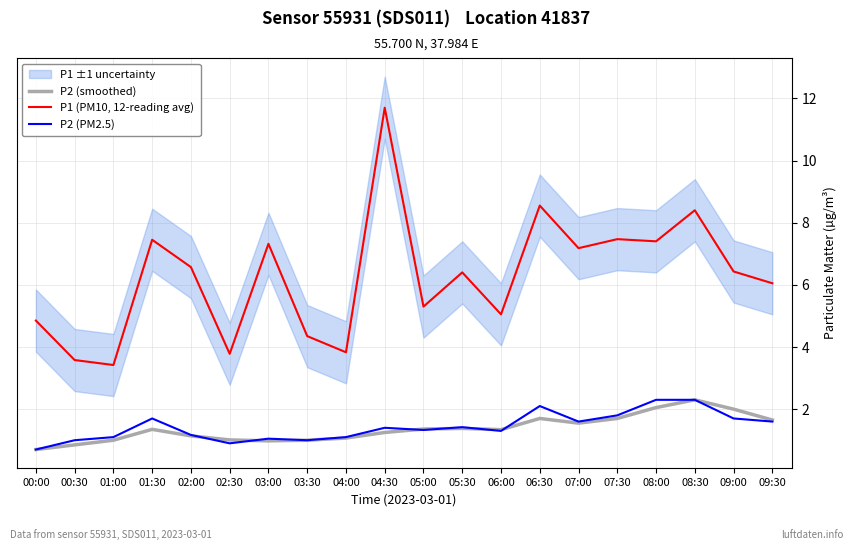

Reading left to right, list all the values displayed in this chart.

P2 (smoothed): 0.7	0.8	1.0	1.4	1.1	1.0	1.0	1.0	1.1	1.2	1.4	1.4	1.3	1.7	1.6	1.7	2.0	2.3	2.0	1.6
P1 (PM10, 12-reading avg): 4.8	3.6	3.4	7.5	6.6	3.8	7.3	4.3	3.8	11.7	5.3	6.4	5.0	8.6	7.2	7.5	7.4	8.4	6.4	6.0
P2 (PM2.5): 0.7	1.0	1.1	1.7	1.2	0.9	1.1	1.0	1.1	1.4	1.3	1.4	1.3	2.1	1.6	1.8	2.3	2.3	1.7	1.6